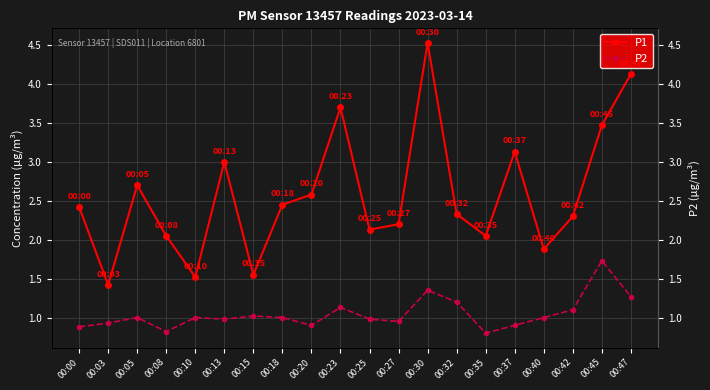

List the labels in order of P2 value, smallest first.

00:35, 00:08, 00:00, 00:20, 00:37, 00:03, 00:27, 00:13, 00:25, 00:05, 00:10, 00:18, 00:40, 00:15, 00:42, 00:23, 00:32, 00:47, 00:30, 00:45